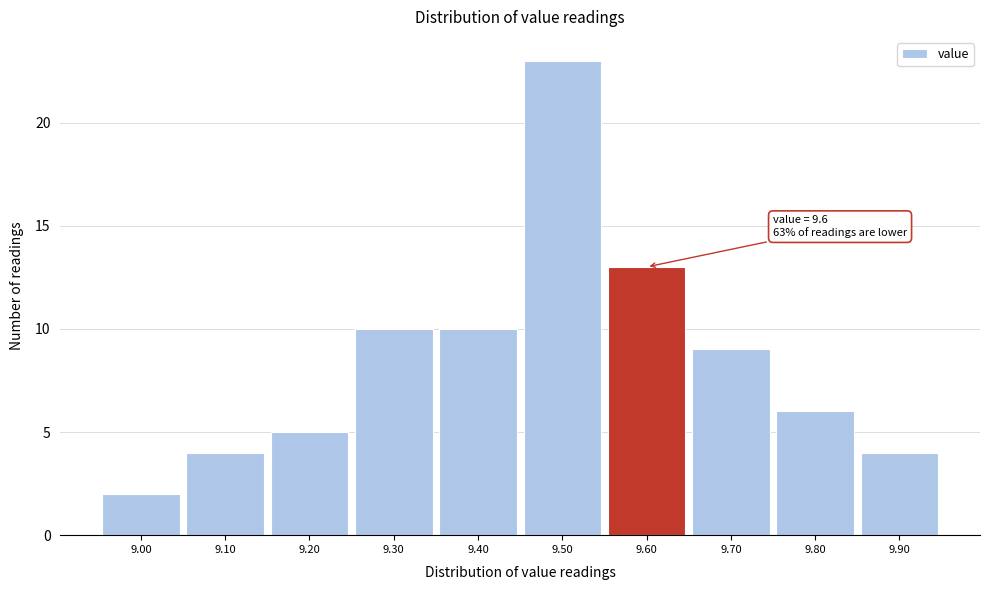

Which range on the x-axis has the tallest bar?

9.45 to 9.55